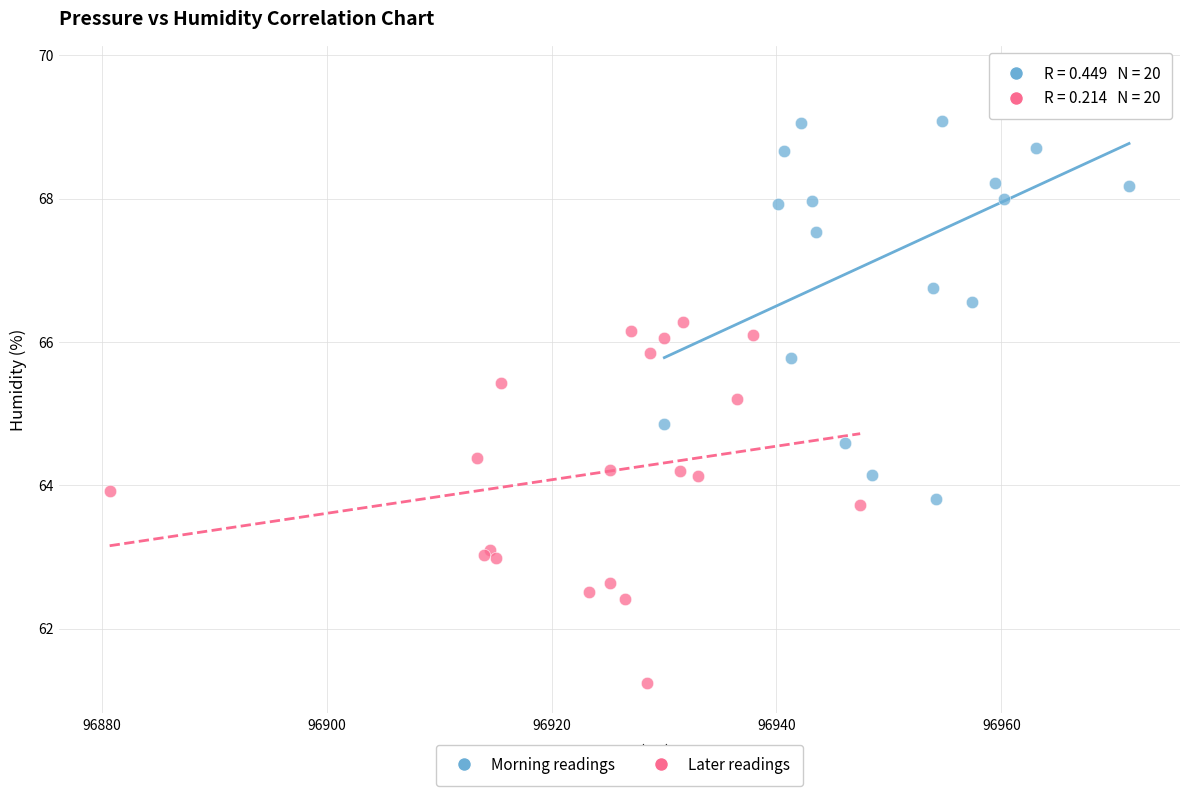

Which series reaches the maximum Y coordinate?

Morning readings